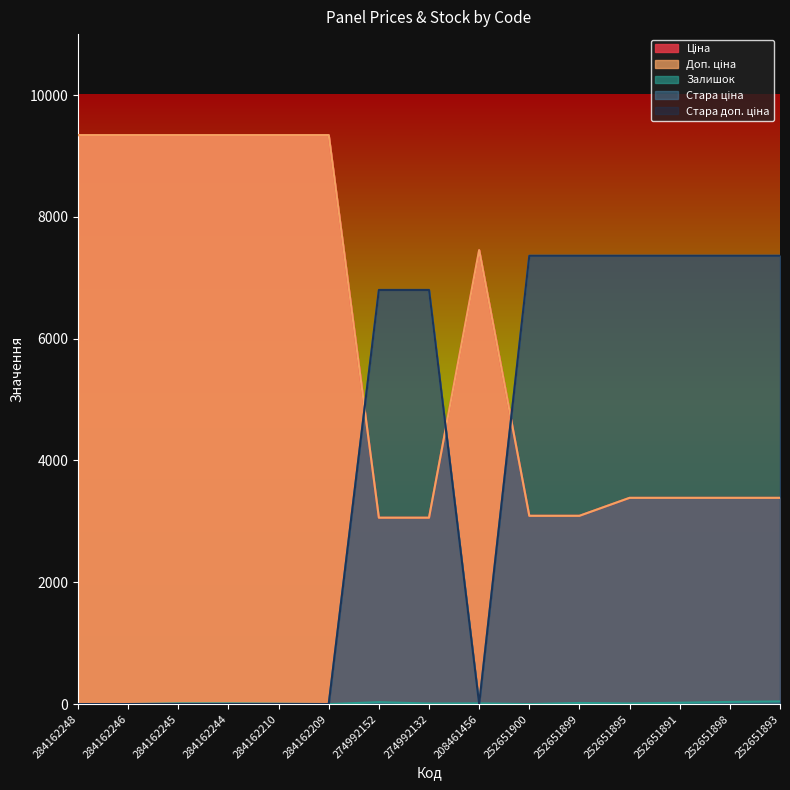

How many values in the Стара доп. ціна series are below 6799?

7